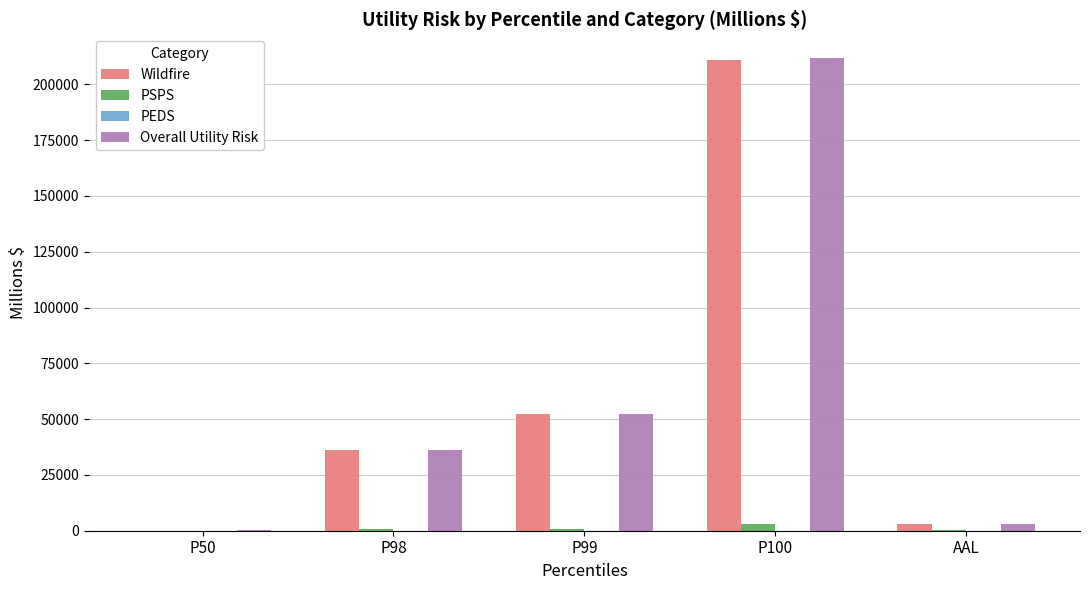

Between P98 and AAL, which series saw the biggest shift?

Wildfire